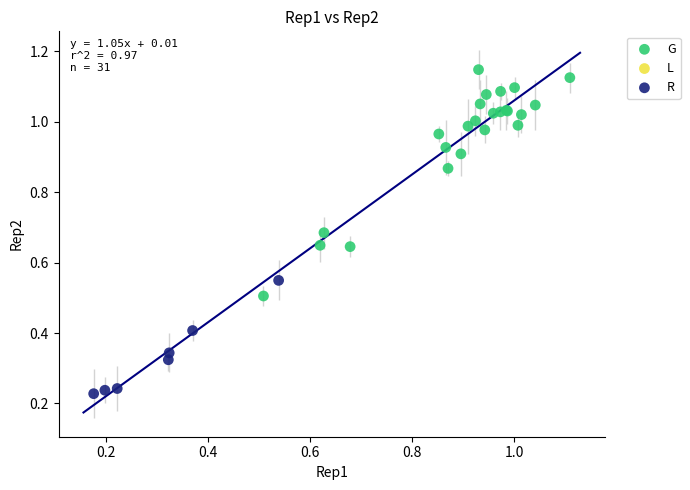

Which series contains the lowest Y value?

R